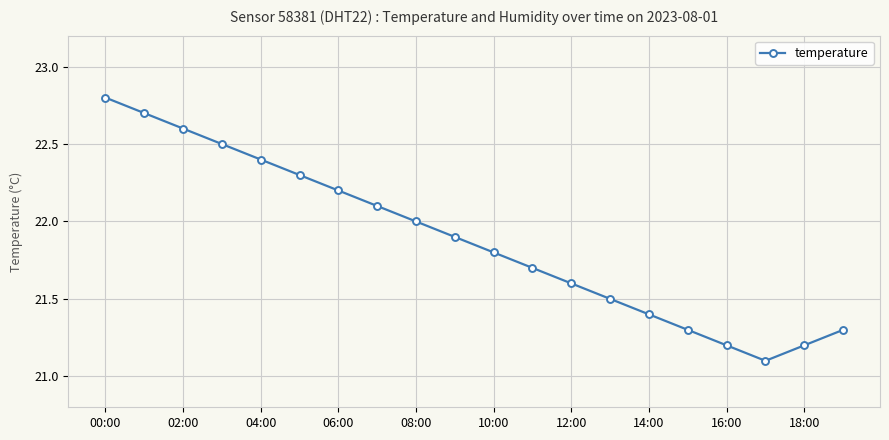

Reading right to left, what are all the values shown in this chart?

21.3	21.2	21.1	21.2	21.3	21.4	21.5	21.6	21.7	21.8	21.9	22.0	22.1	22.2	22.3	22.4	22.5	22.6	22.7	22.8